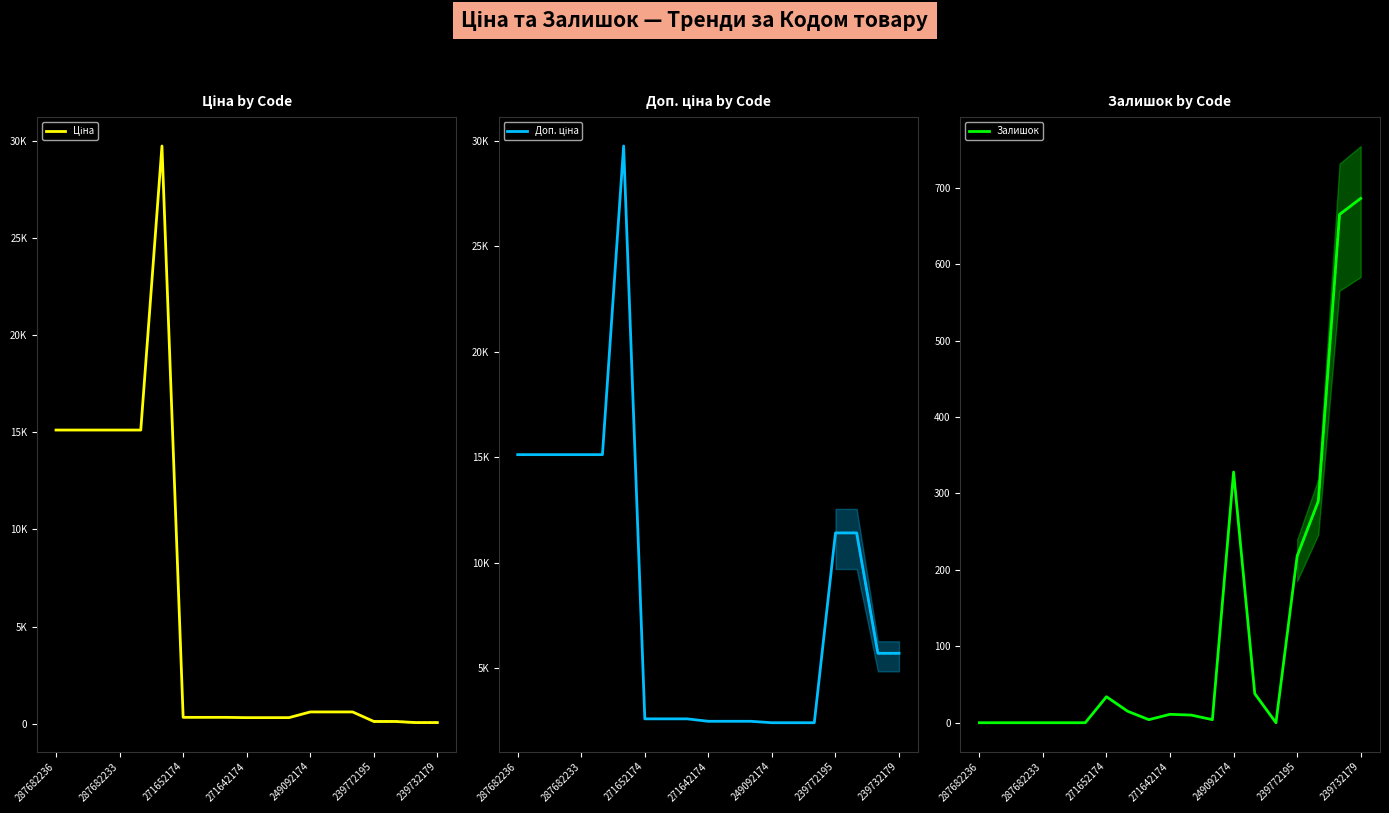

True or false: Залишок and Доп. ціна cross at least once.

False